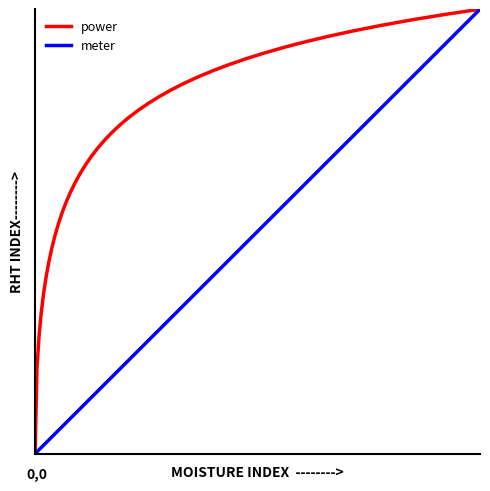

List the series in order of their overall mean, lowest first.

meter, power